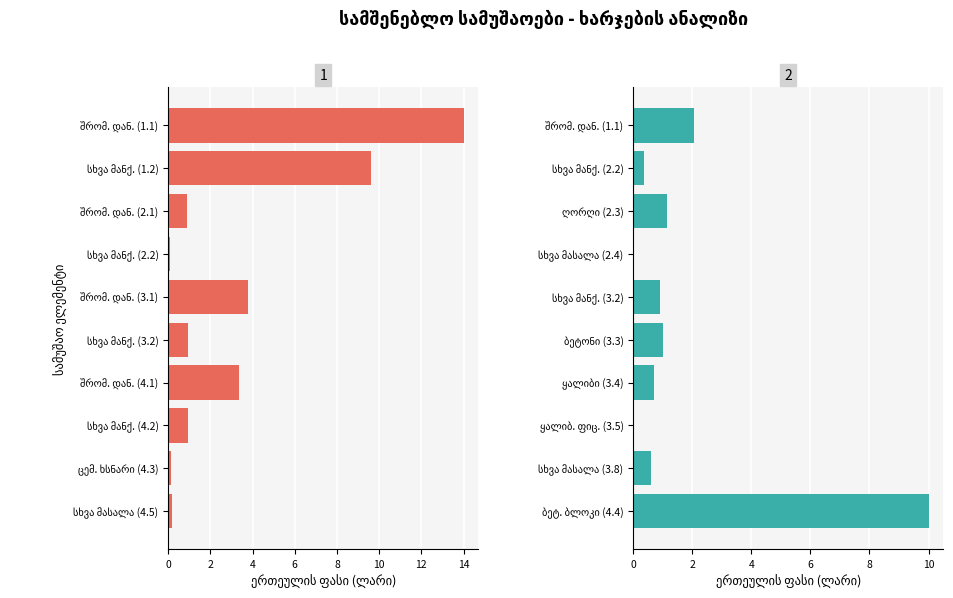

What is the maximum value shown in the chart?

14.0